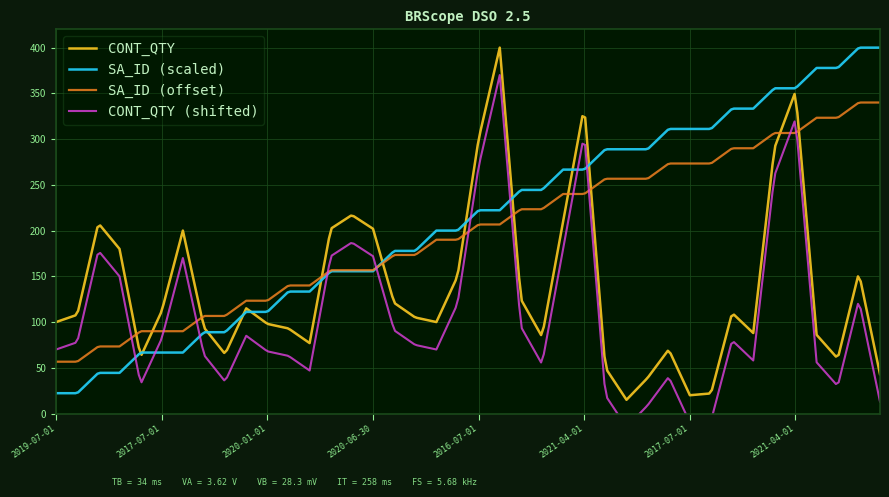

What is the label of the 27th point from the right?

2016-07-01